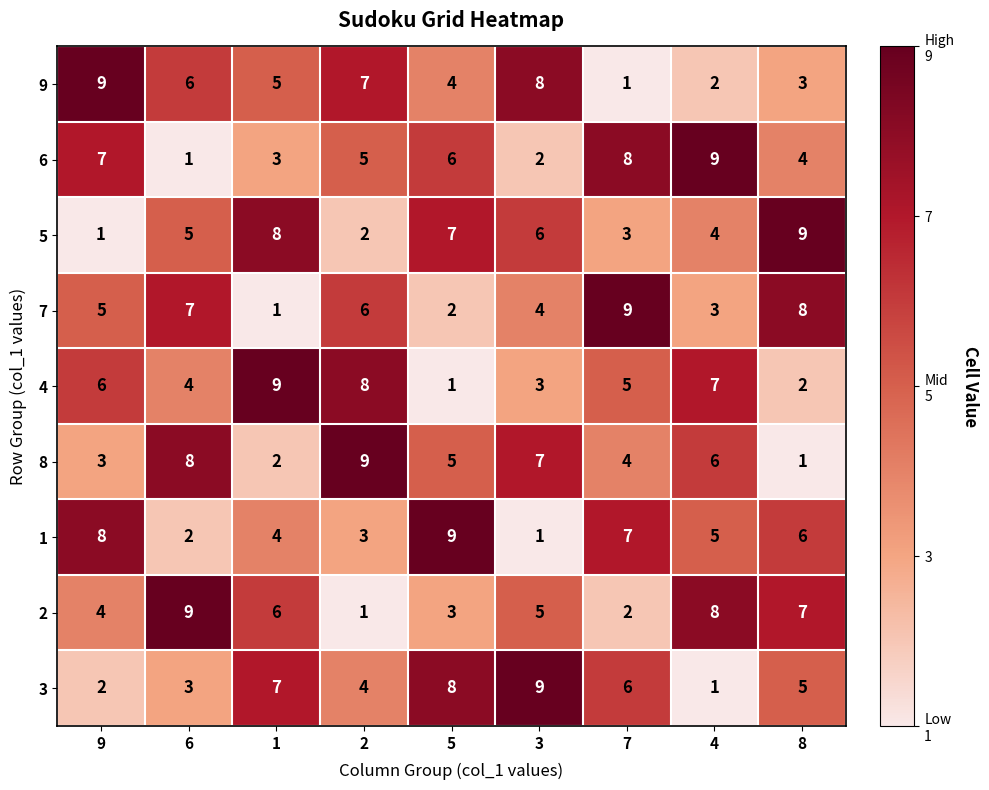

At which label does 4 first exceed 5?

9